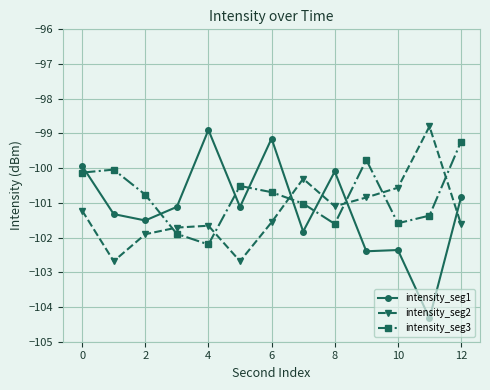

What is the value of the intensity_seg2 point at the 5th from the left?

-101.7